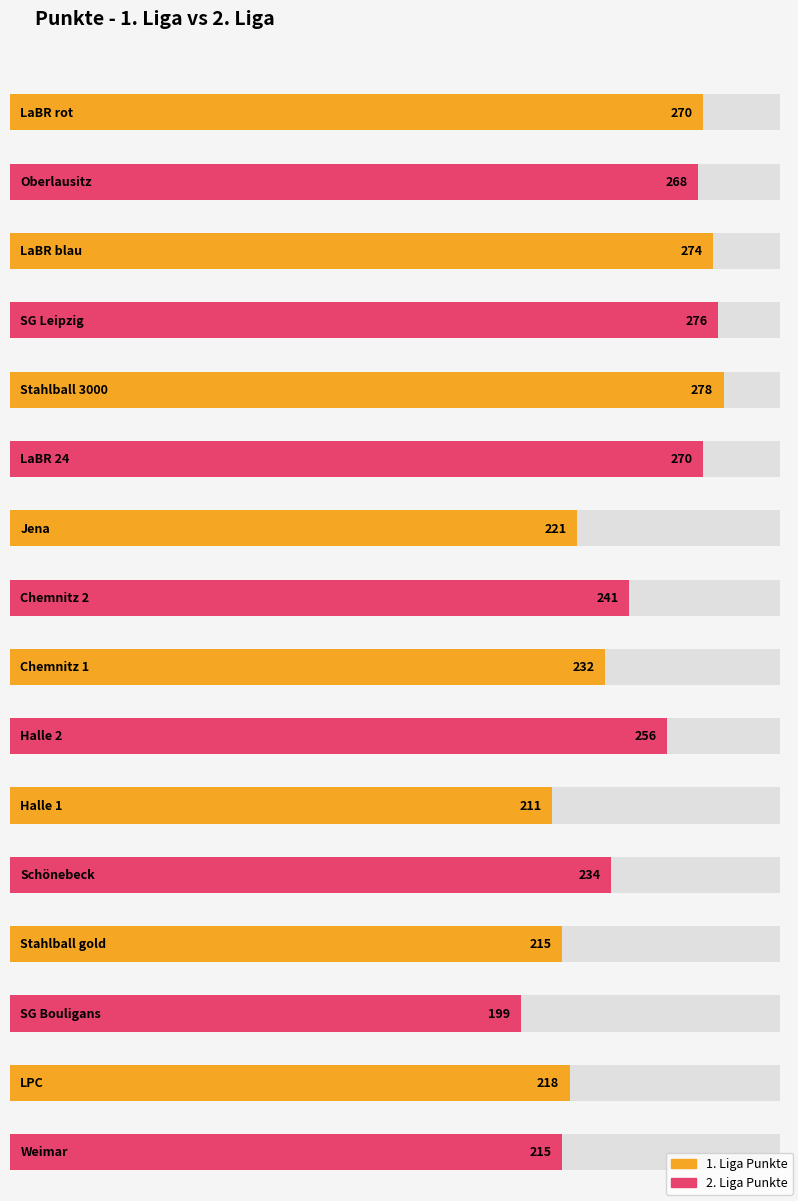

Reading right to left, transcribe all the data shown in this chart.

1. Liga Punkte: 218	215	211	232	221	278	274	270
2. Liga Punkte: 215	199	234	256	241	270	276	268